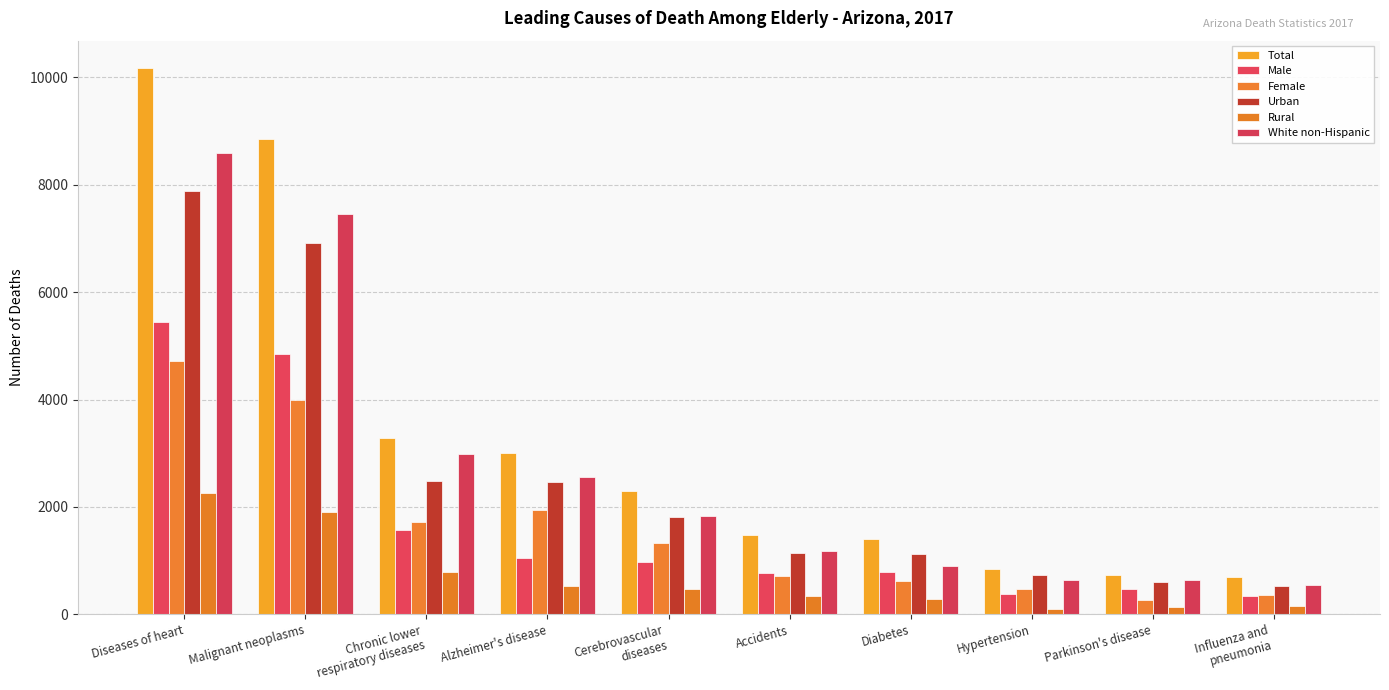

At how many categories does at least one series exceed 3870?

2